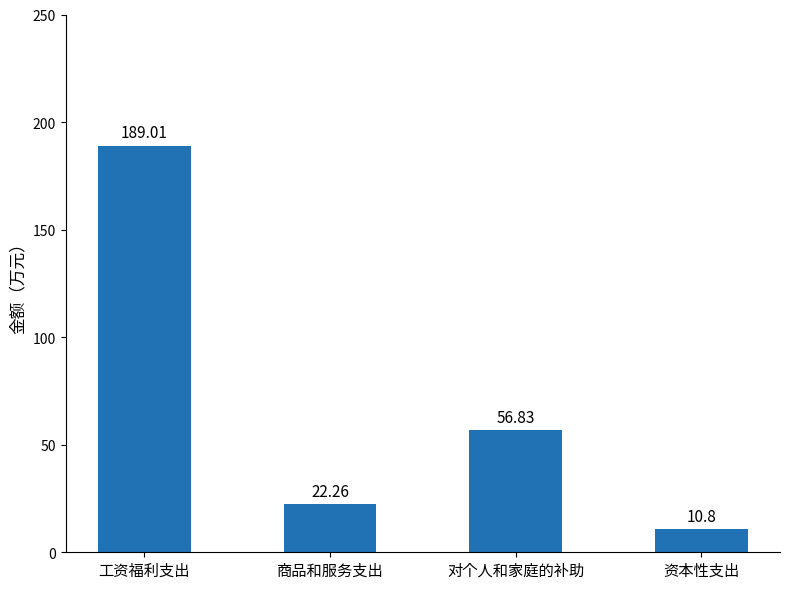

Which category has the highest value across all series?

工资福利支出